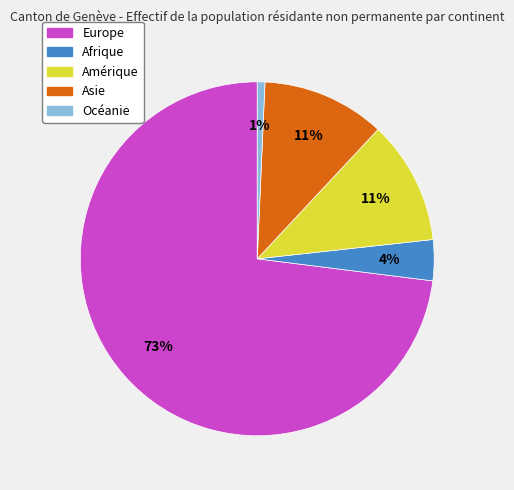

Is it true that Afrique is 15% of the pie?

False